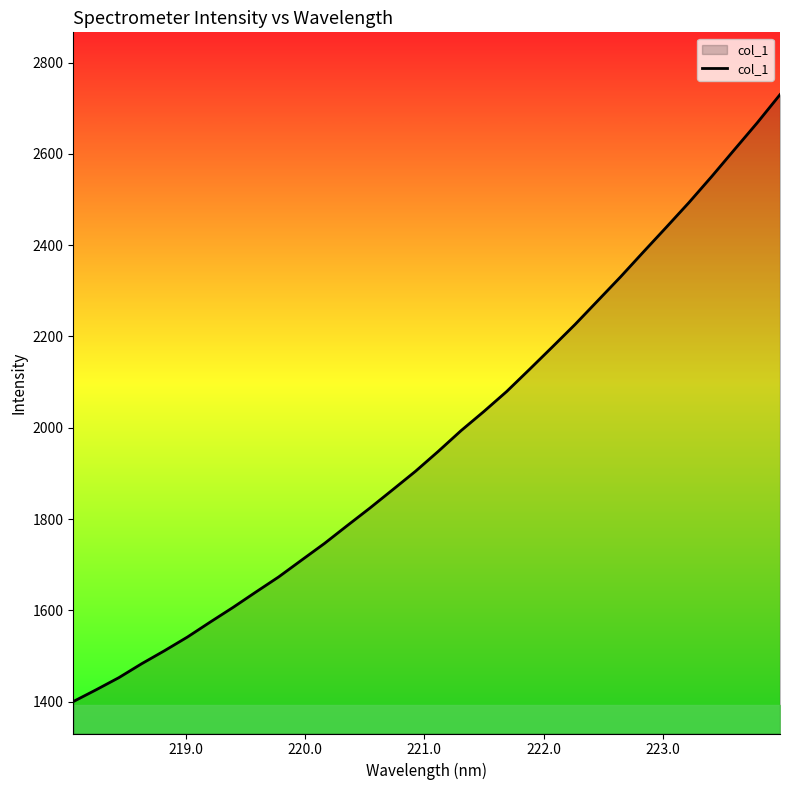

What is the difference between the maximum and minimum values?

1329.8